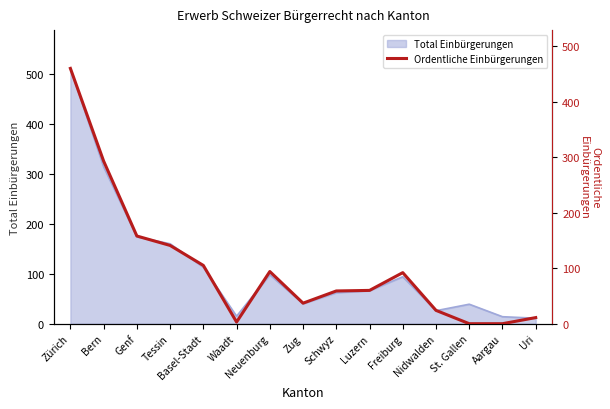

Is it true that Total Einbürgerungen equals 26 at Nidwalden?

True